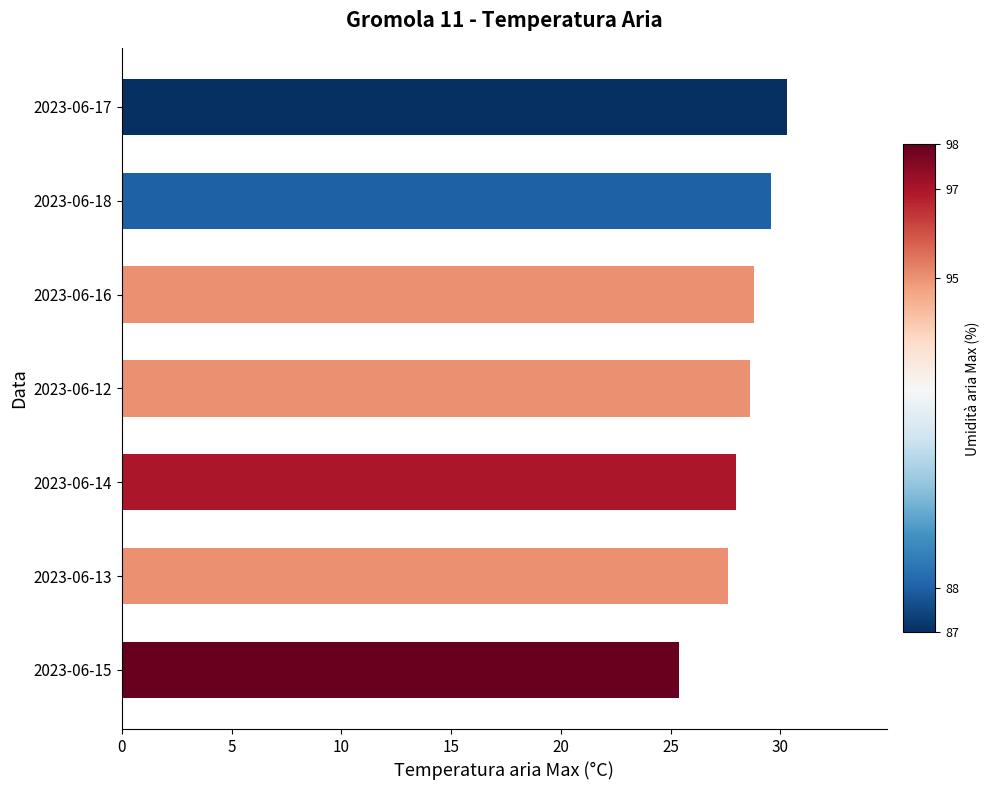

True or false: the data shows 28.8 at 2023-06-16.

True